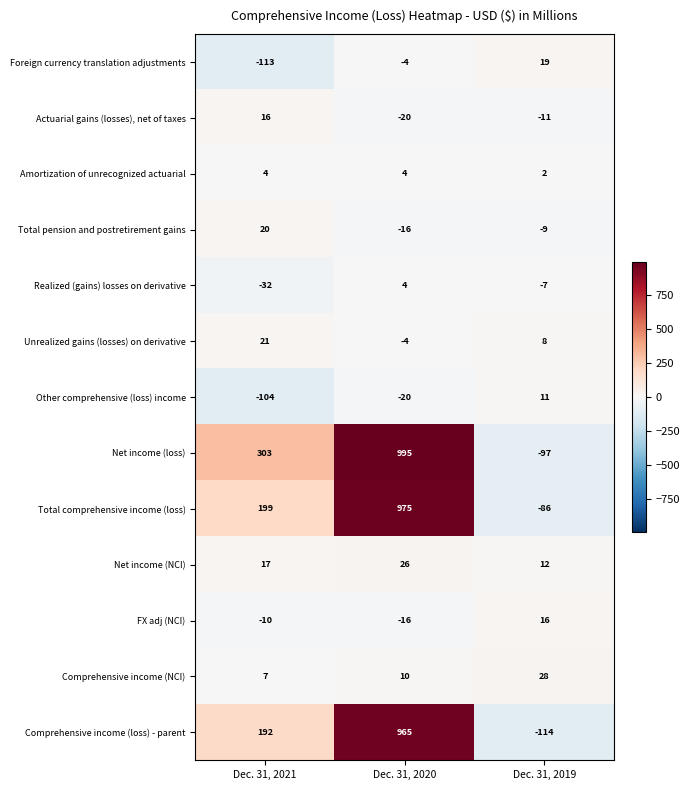

What is the approximate value of Net income (loss) at Dec. 31, 2020, to the nearest 50?

1000